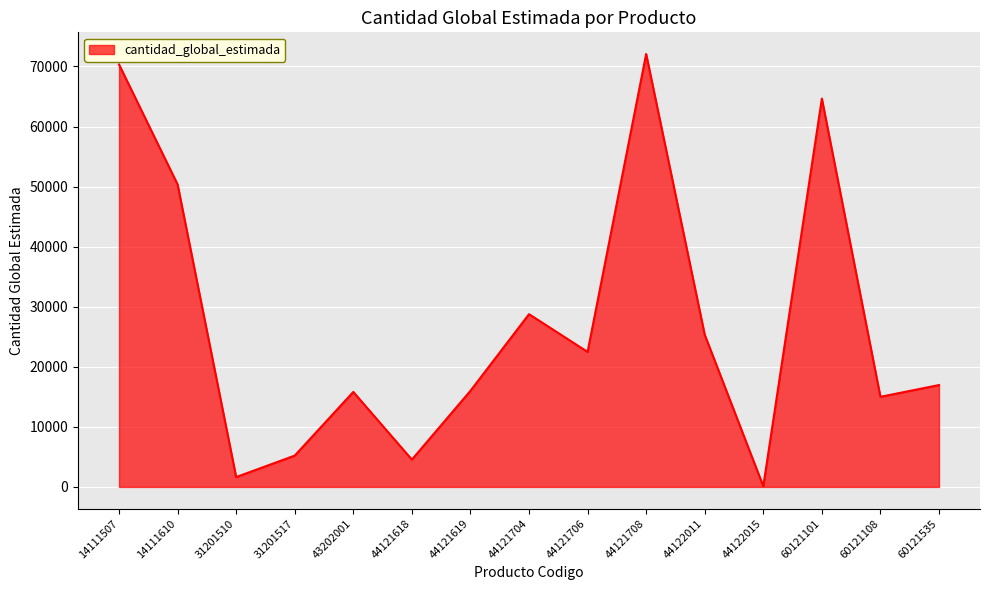

Where is the first local maximum?

43202001